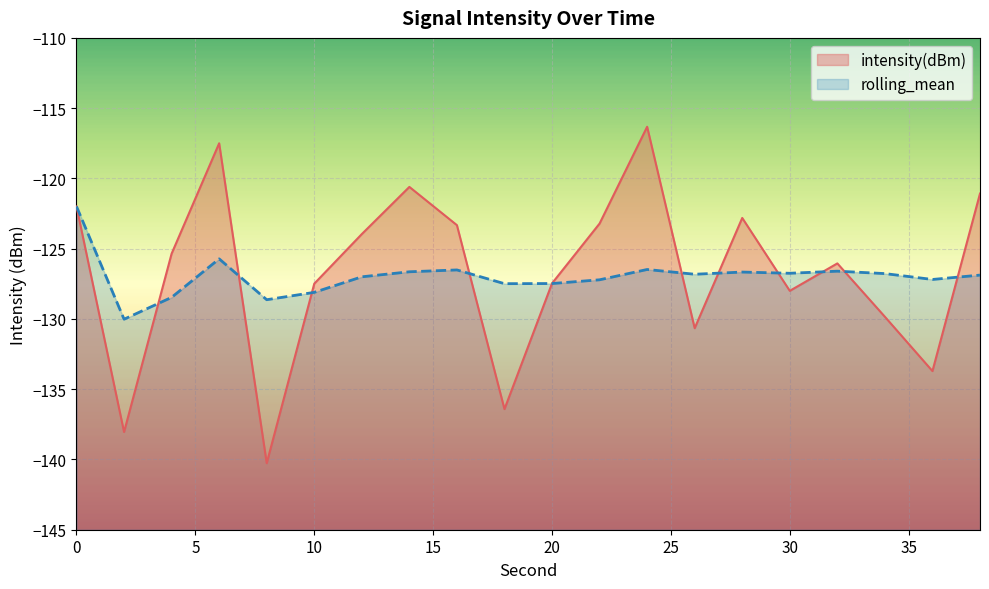

How many data points does each series have?

20